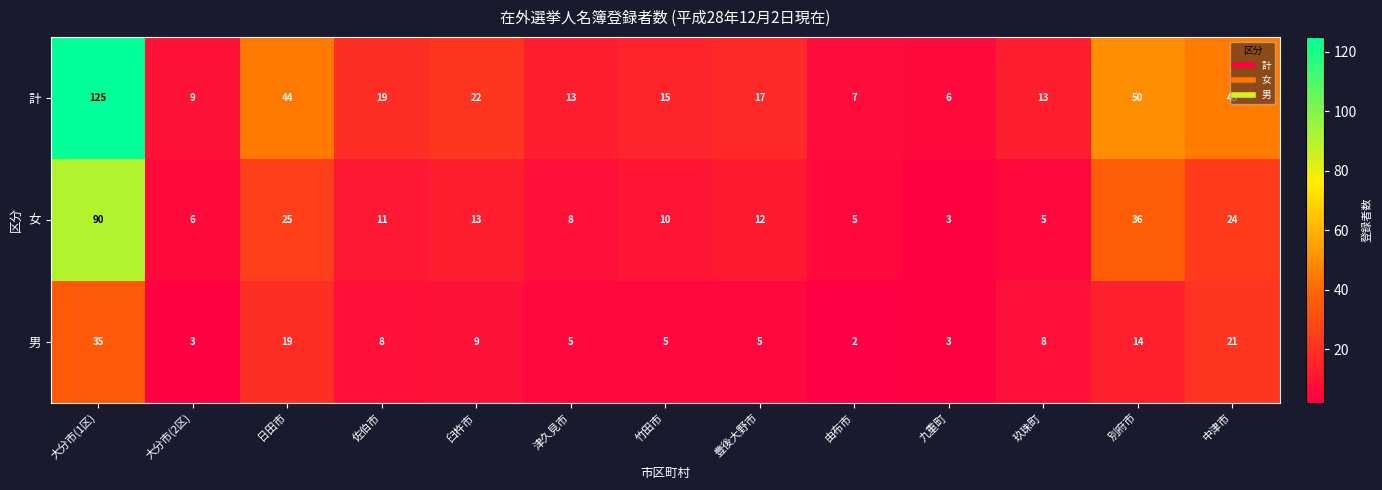

What is the smallest value displayed?

2